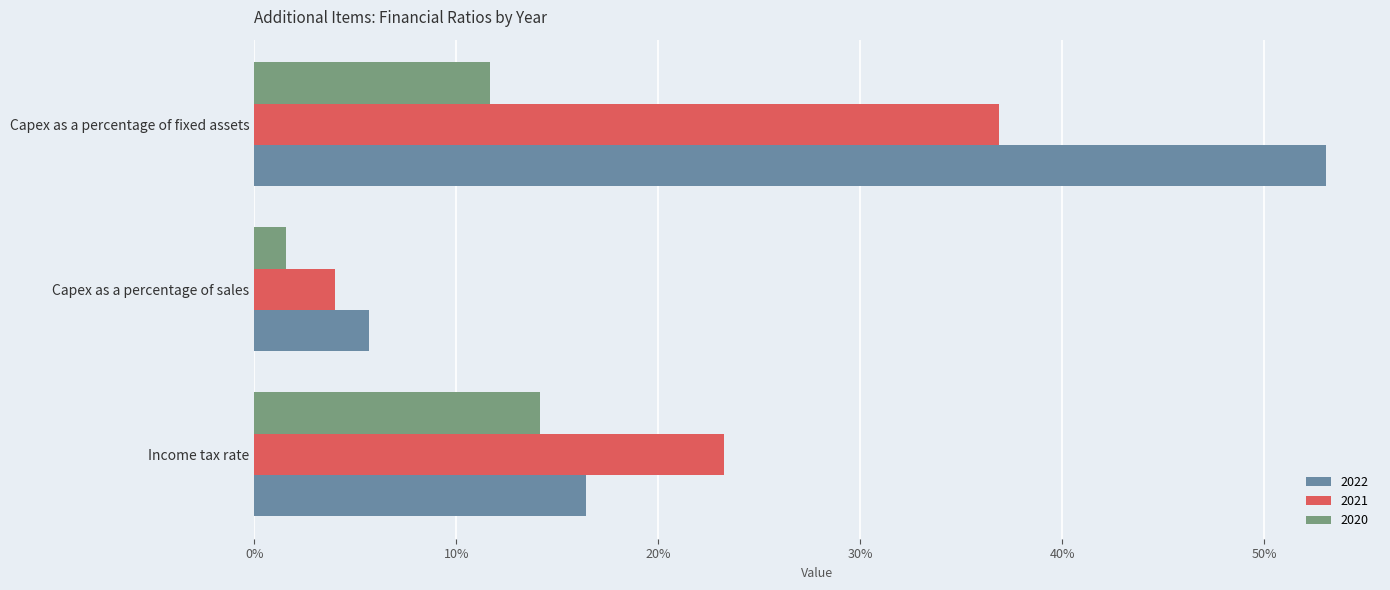

What are all the series names shown in the legend?

2022, 2021, 2020